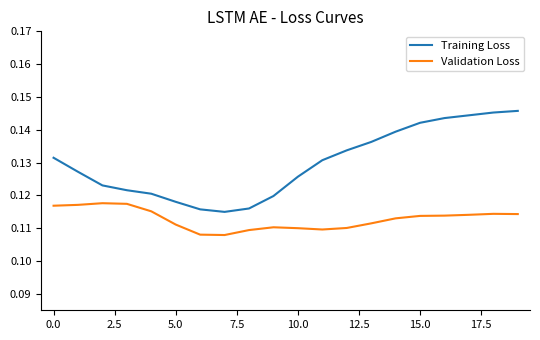

Which series has the largest total across all categories?

Training Loss